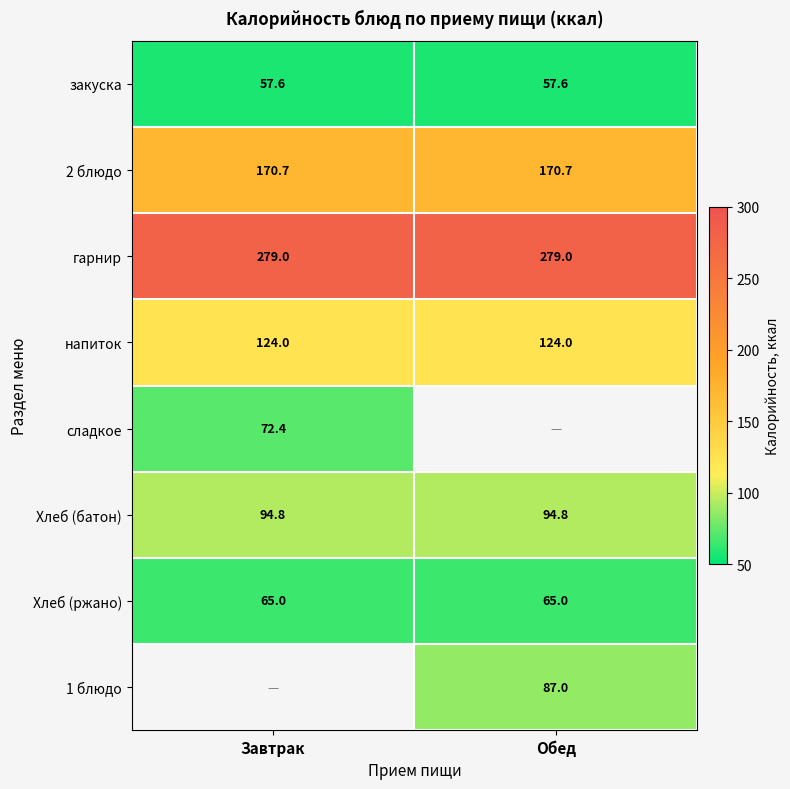

Between Завтрак and Обед, which is larger?

Завтрак